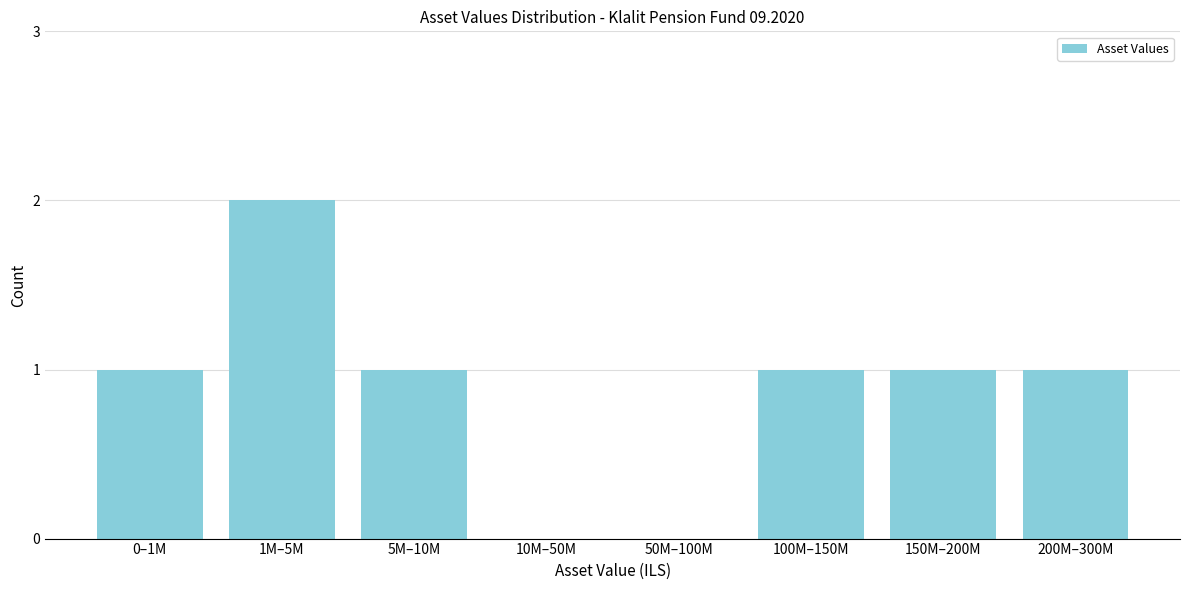

Reading right to left, list all the values displayed in this chart.

200M–300M=1	150M–200M=1	100M–150M=1	50M–100M=0	10M–50M=0	5M–10M=1	1M–5M=2	0–1M=1